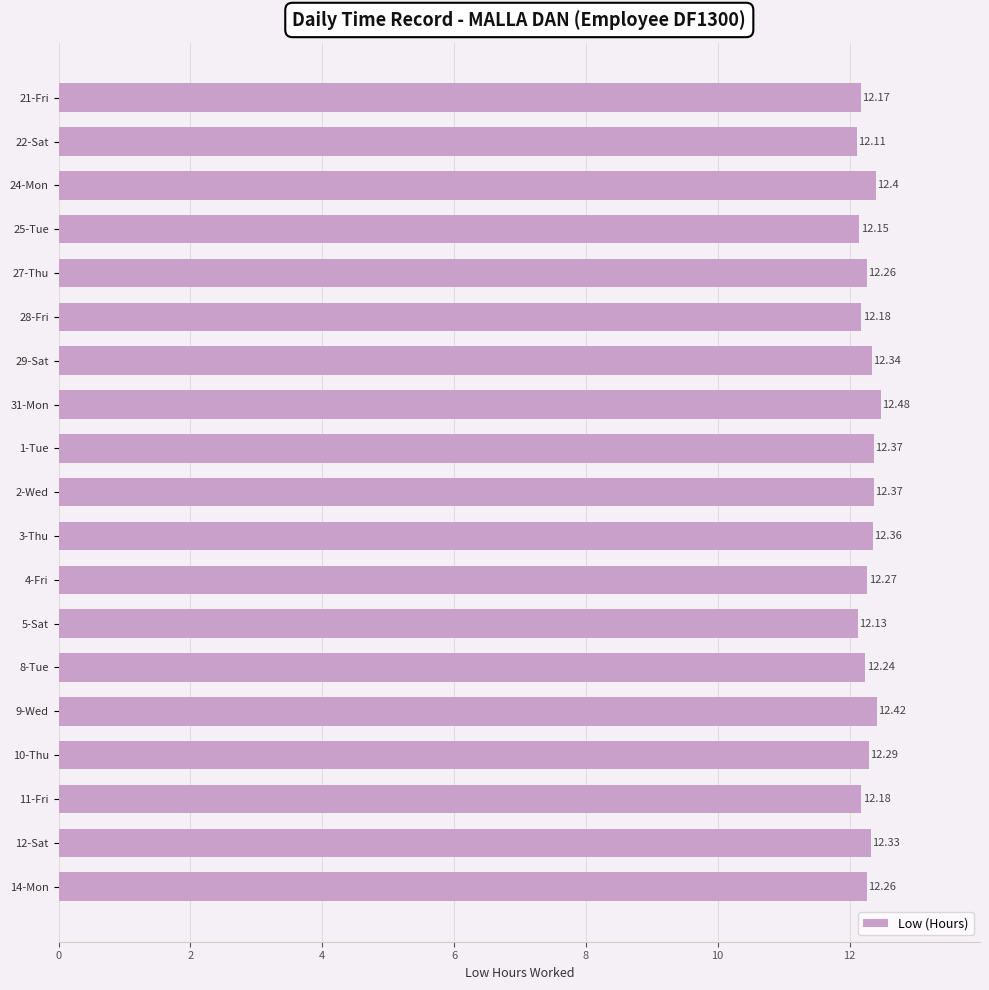

Count the number of data series in this chart.

1